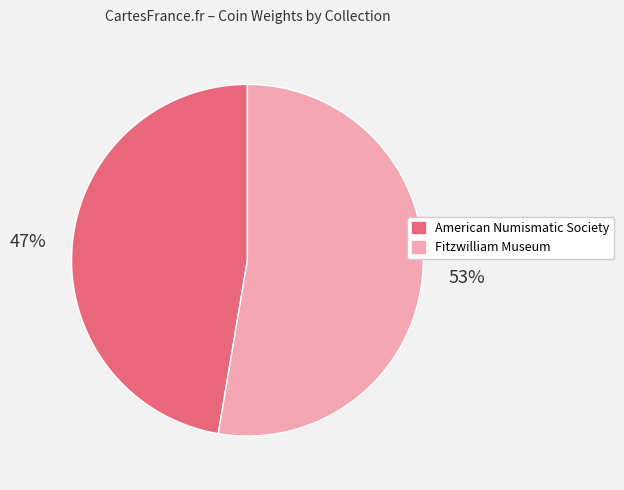

What is the largest slice in the pie chart?

Fitzwilliam Museum